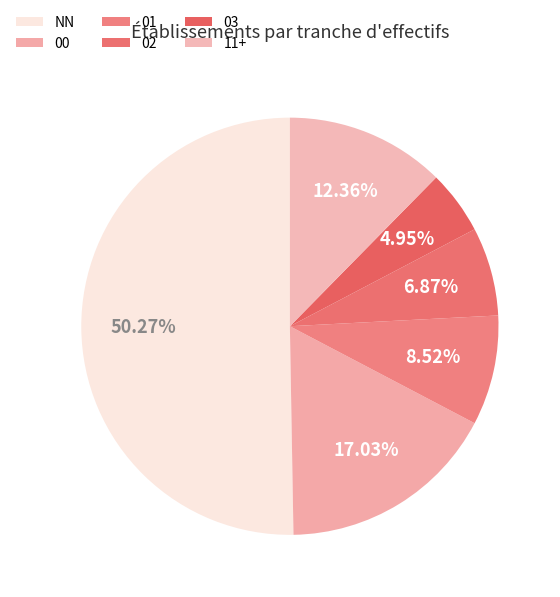

How many segments does this pie chart have?

6